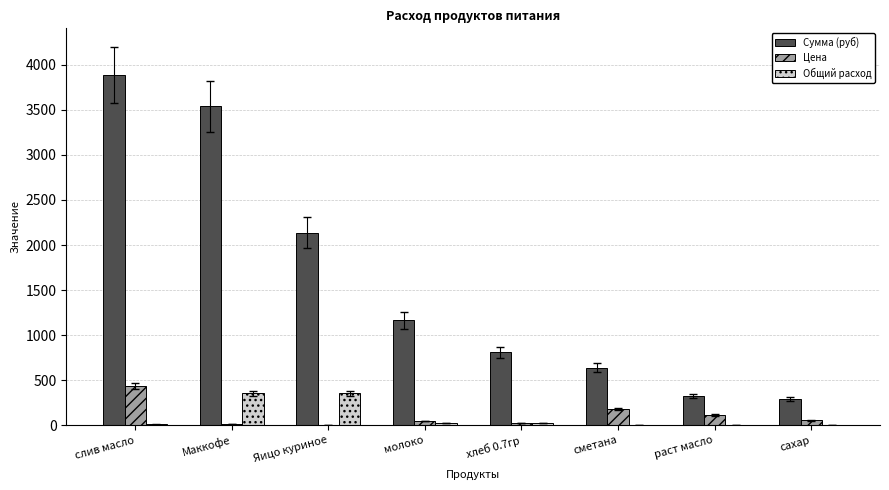

Is it true that Сумма (руб) equals 909.0 at сметана?

False